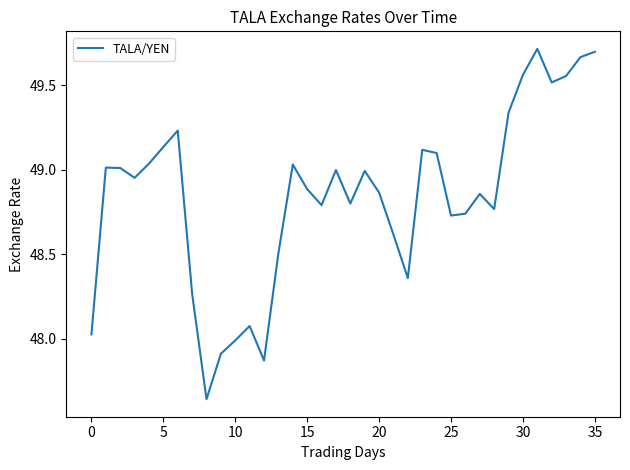

What is the difference between the maximum and minimum values?

2.1